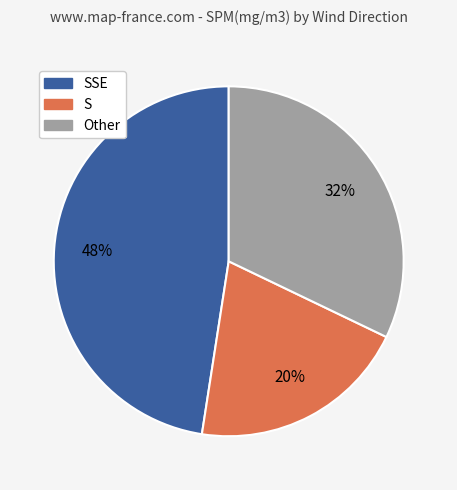

To the nearest percent, what portion does SSE represent?

48%